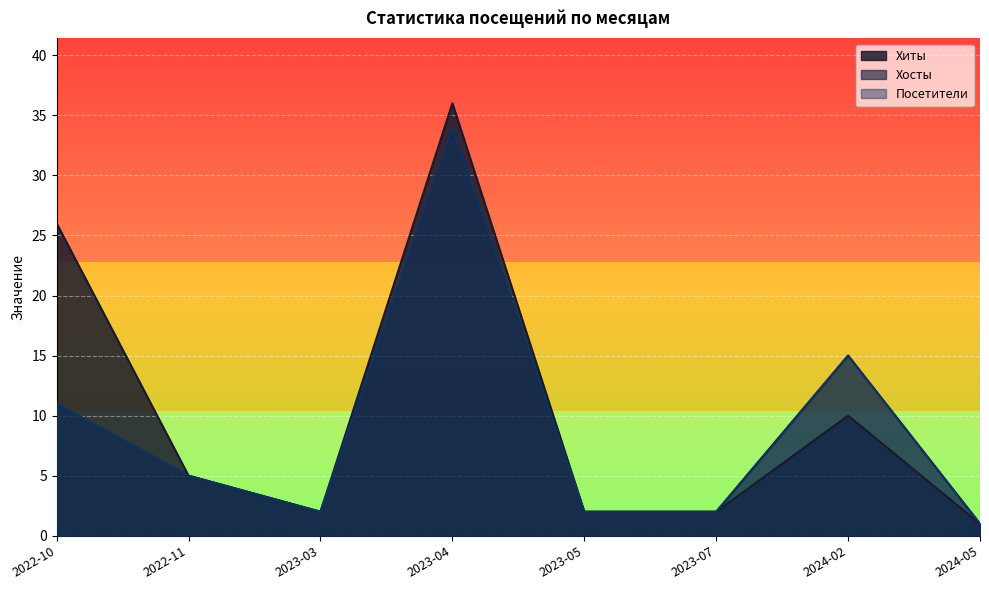

True or false: Посетители and Хиты intersect in this chart.

False